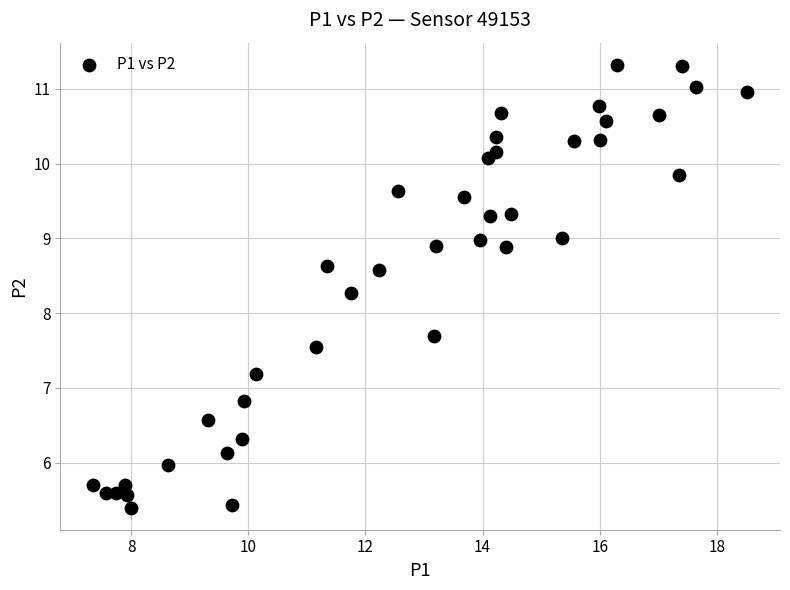

What is the range of X values (max minus min)?

11.2